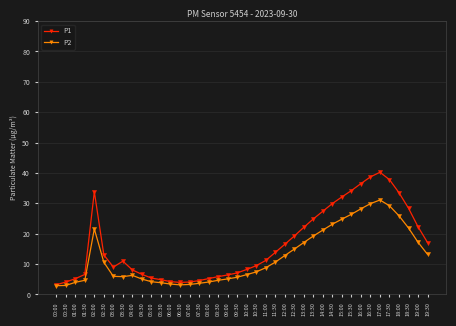

What is the label of the 18th point from the right?

11:00